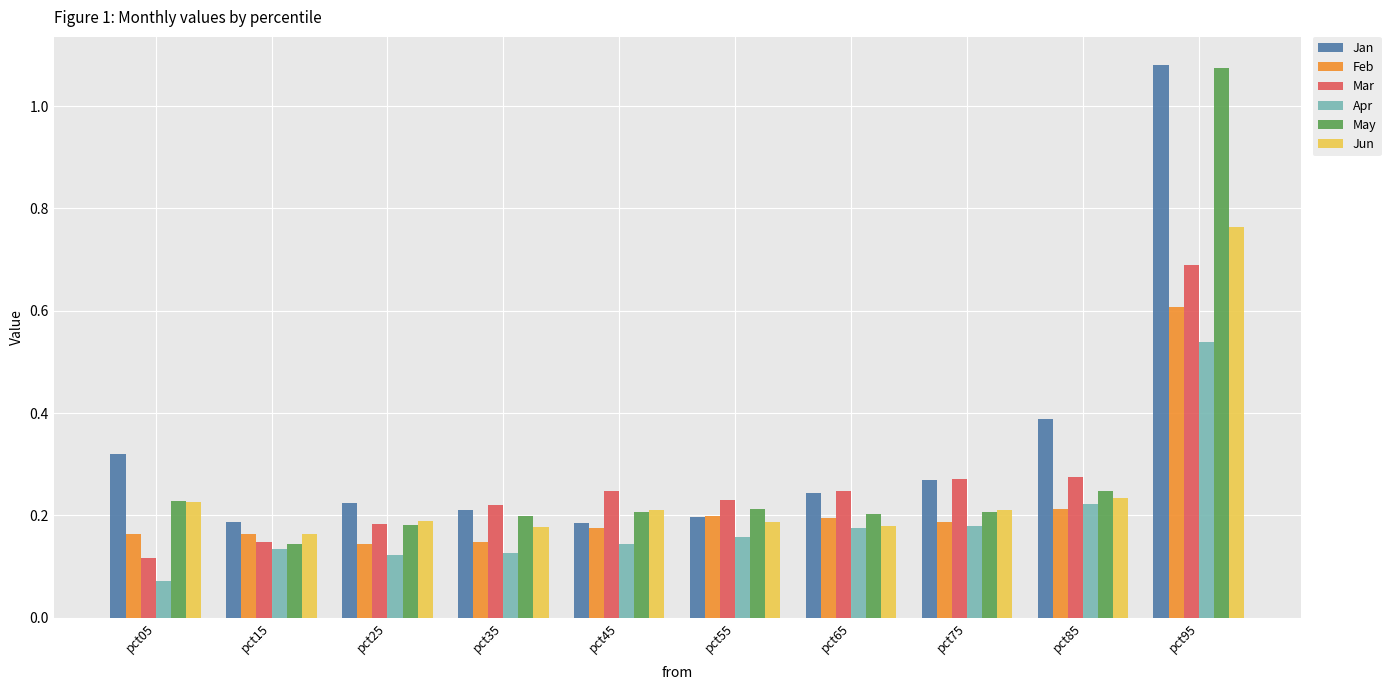

What is the difference between the maximum and minimum values in the Jan series?

0.9